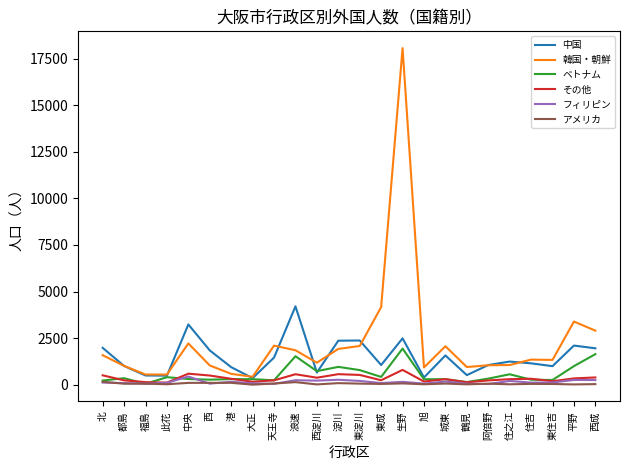

The value of フィリピン at 西 is 59. True or false?

True